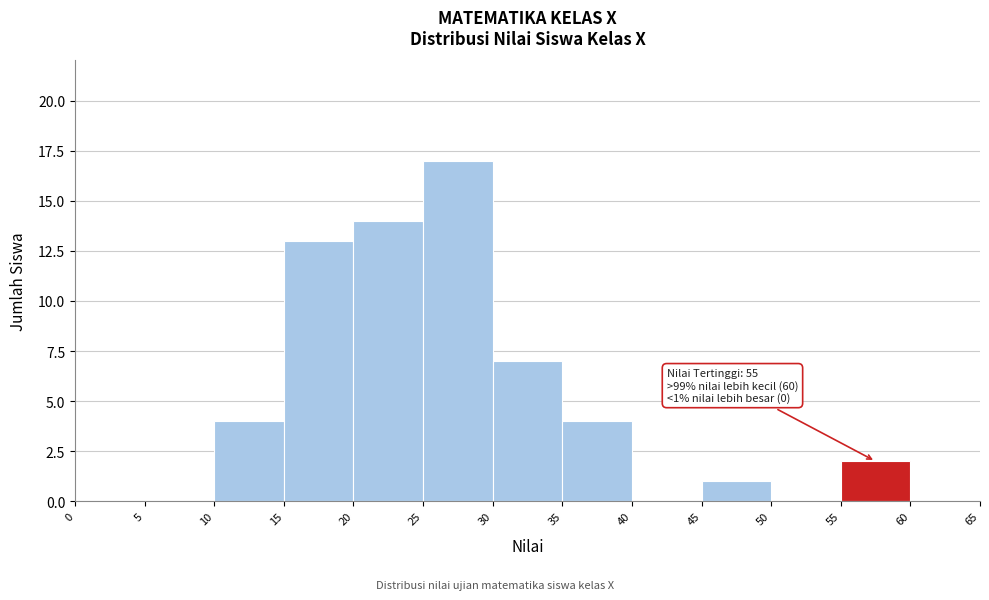

Over which range of the x-axis is the bar tallest?

25 to 30